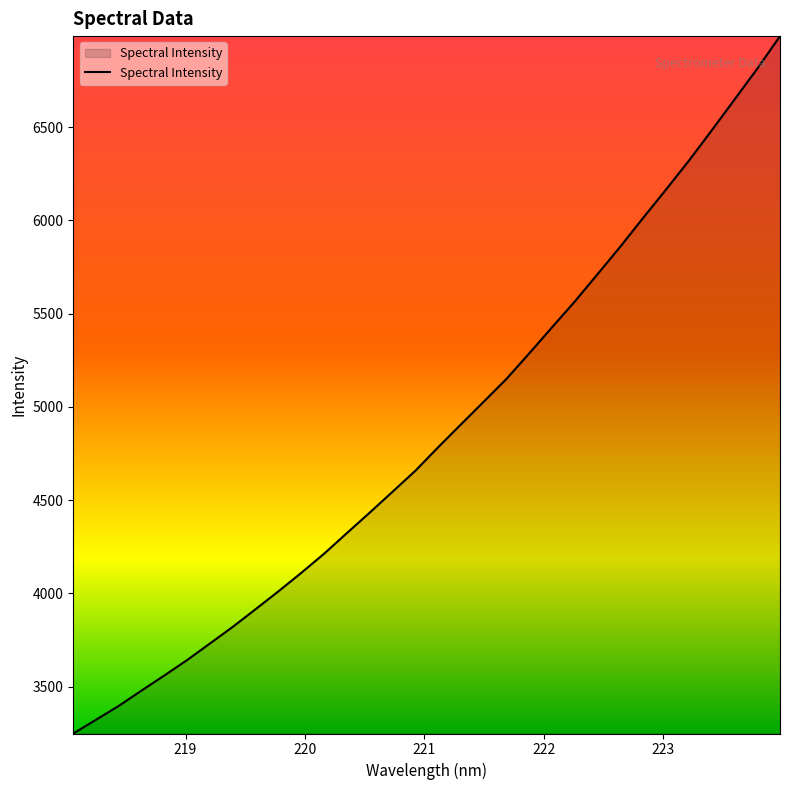

What is the difference between the maximum and minimum values?

3740.0